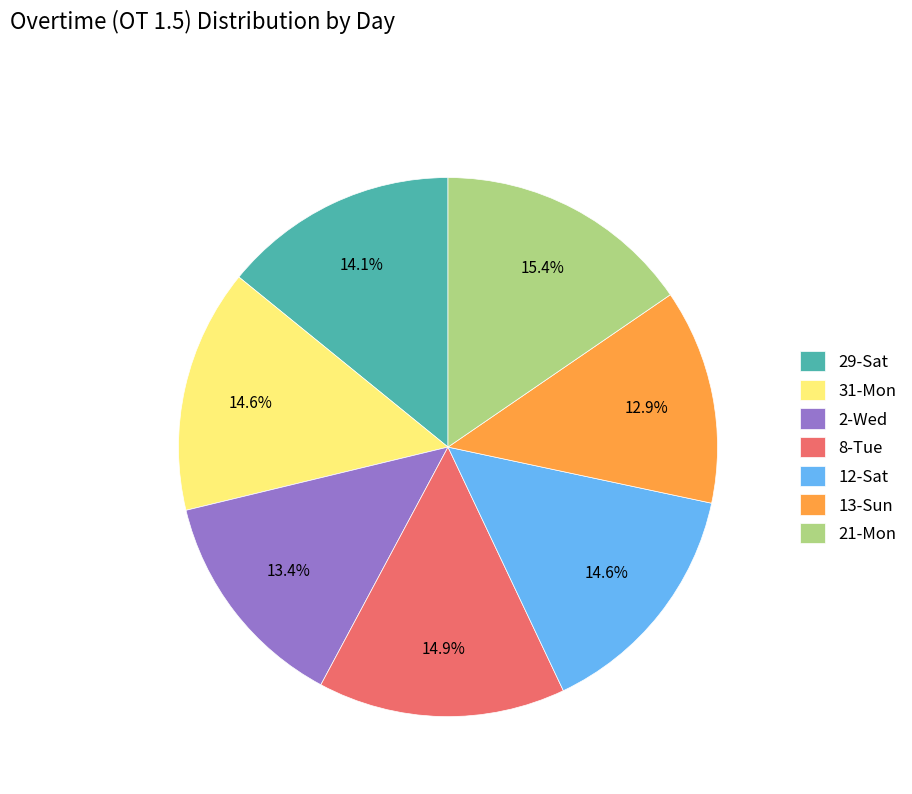

Which category has the biggest portion of the pie?

21-Mon